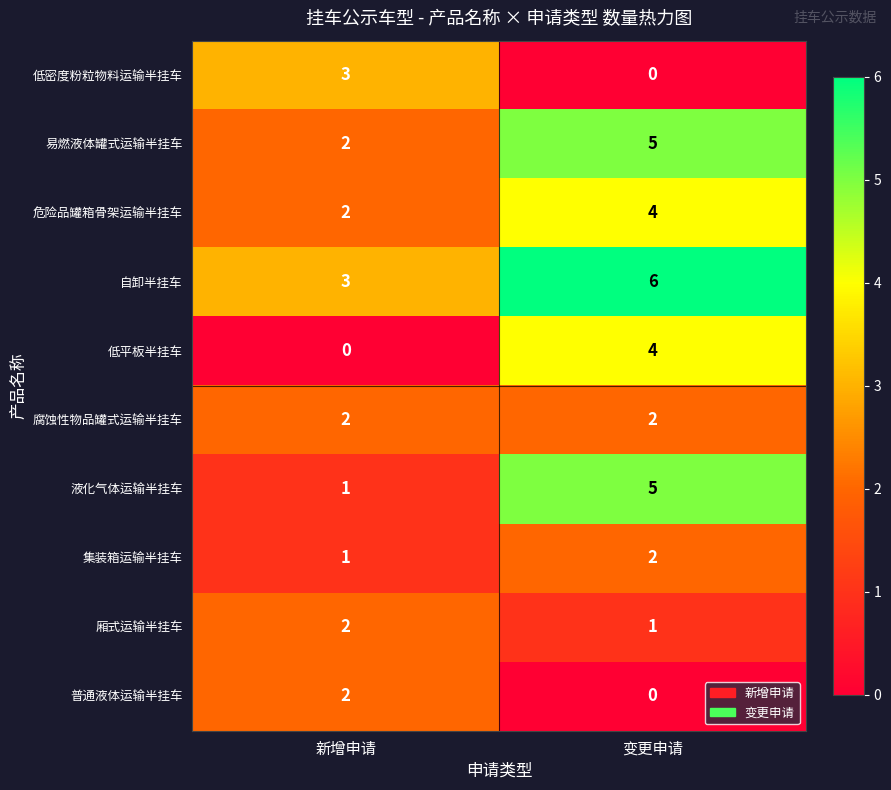

Is it true that 低平板半挂车 equals 2 at 变更申请?

False